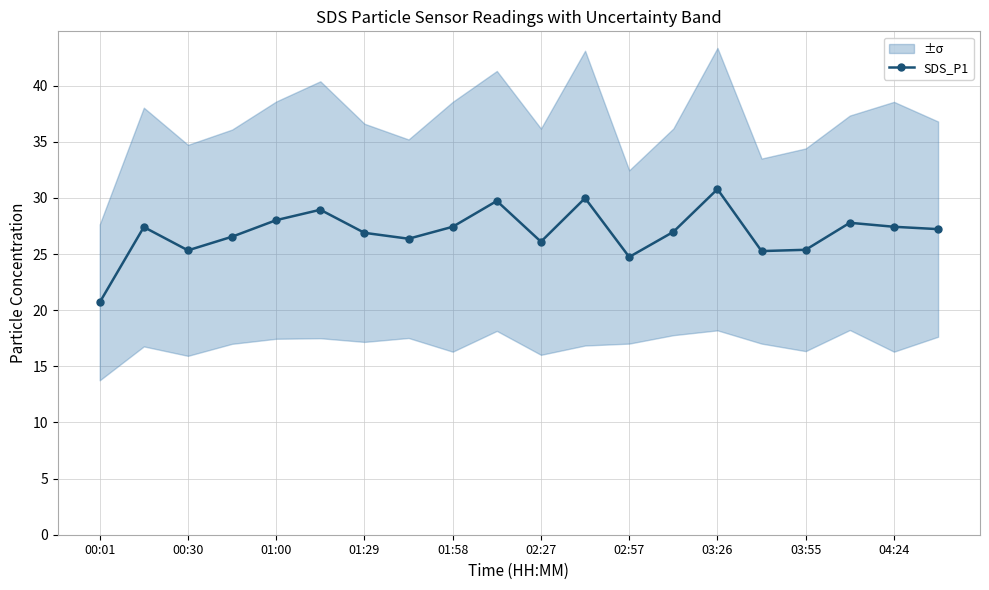

How many interior local valleys (lower than both neighbors) does the data have?

5